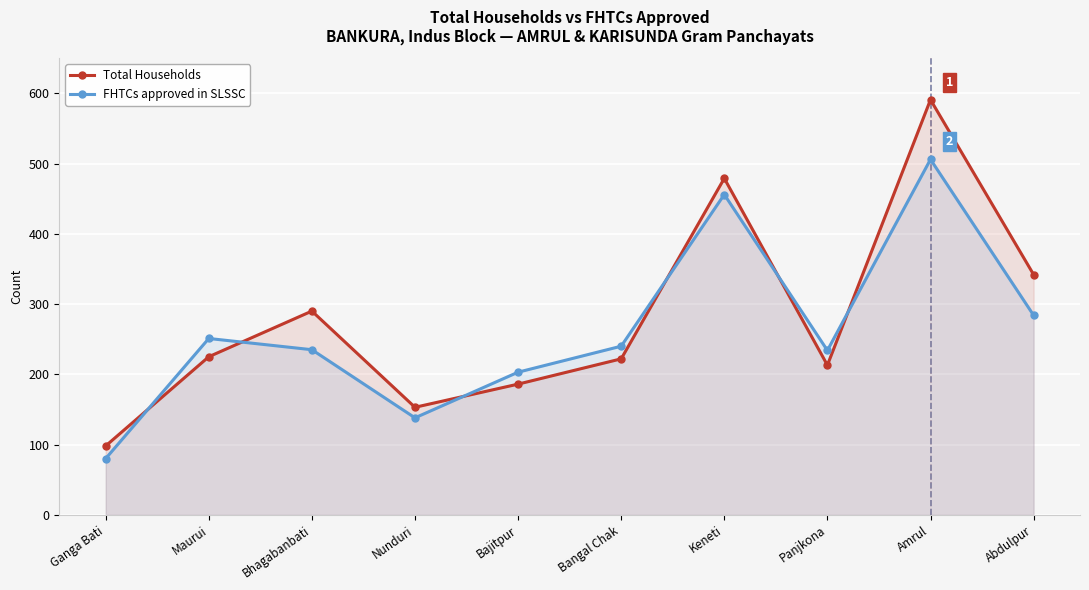

Which category has the highest value across all series?

Amrul